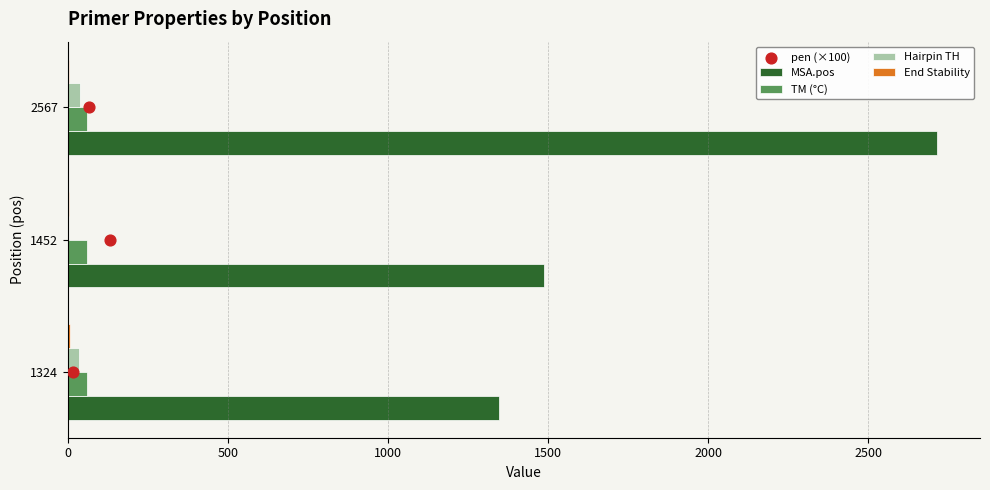

Which series has the largest total across all categories?

MSA.pos